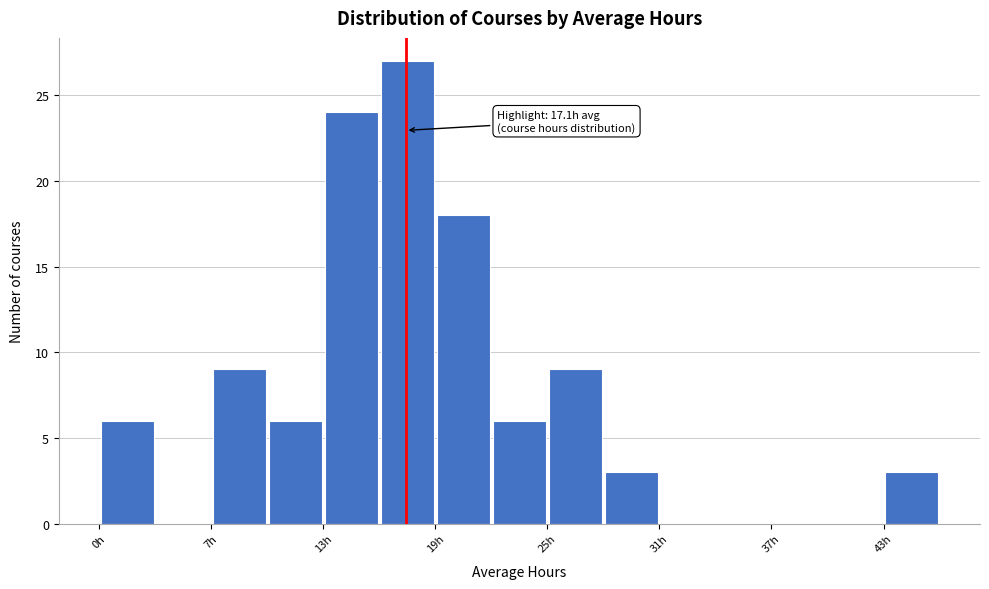

Around what value on the x-axis is the tallest bar? Give the approximate position of its centre, as read against the axis.

17